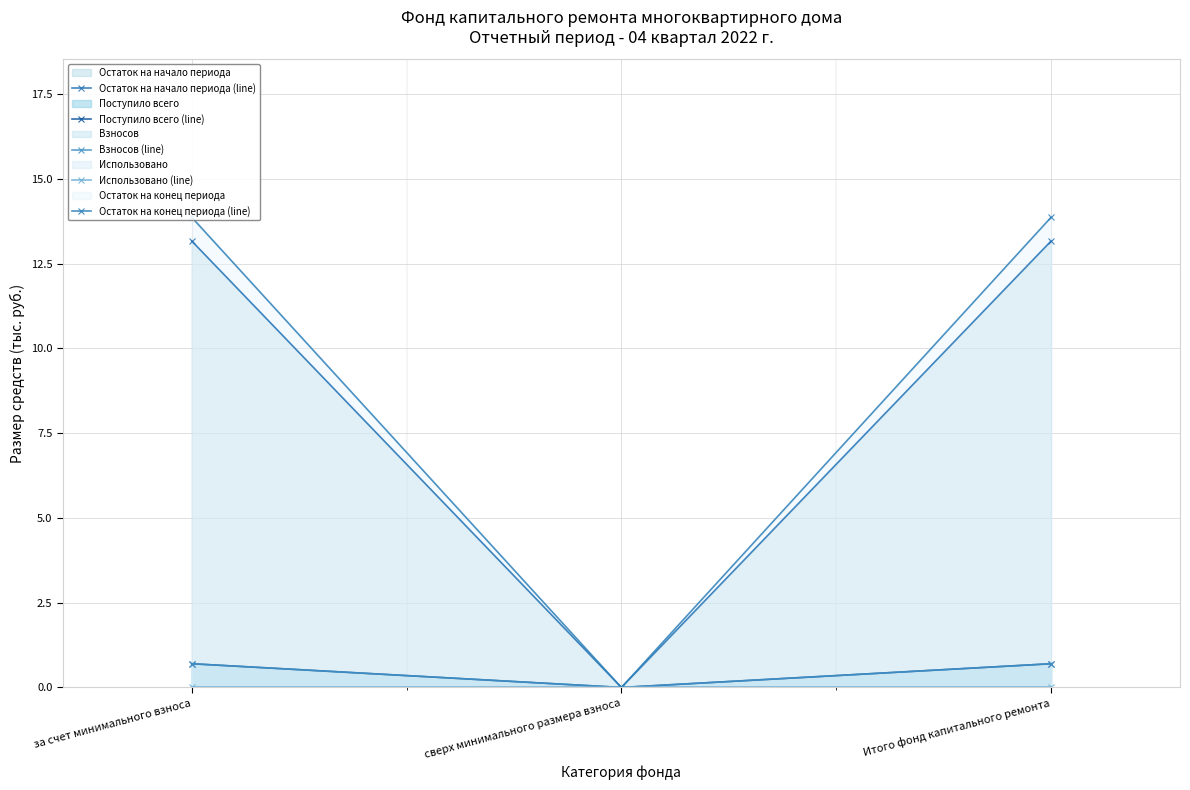

What is the highest value of the Остаток на конец периода (line) series?

13.9